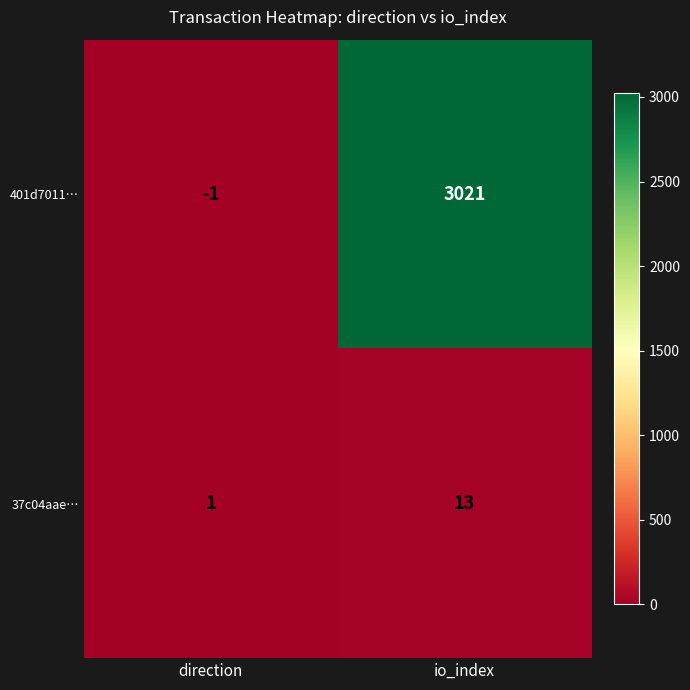

At which category does the chart reach its minimum across all series?

direction